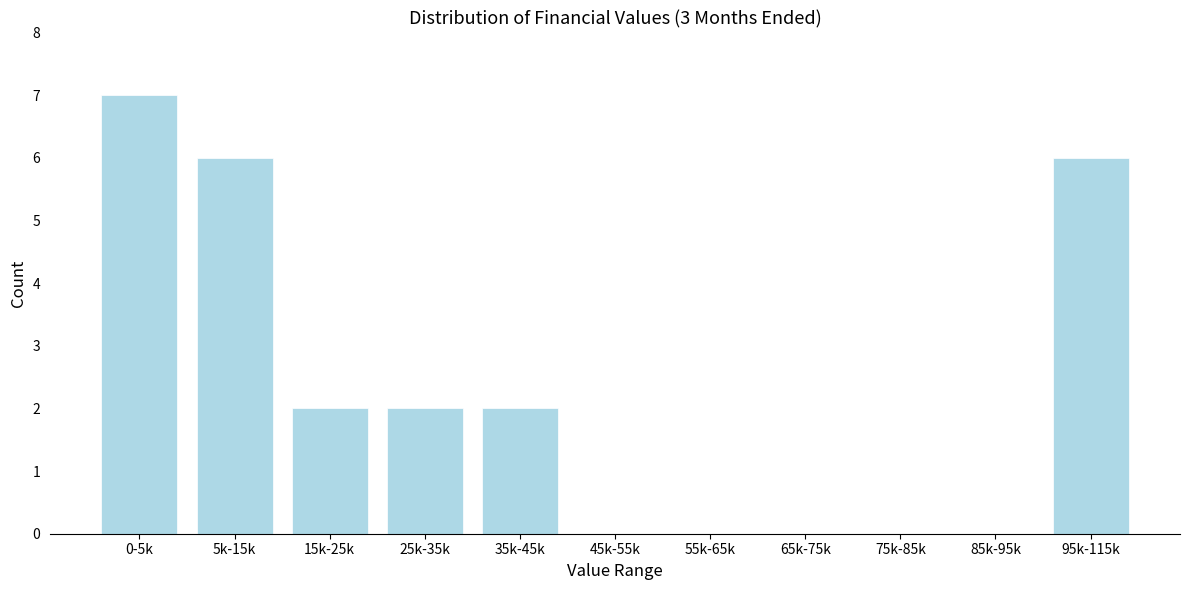

Reading left to right, what are all the values shown in this chart?

0-5k=7	5k-15k=6	15k-25k=2	25k-35k=2	35k-45k=2	45k-55k=0	55k-65k=0	65k-75k=0	75k-85k=0	85k-95k=0	95k-115k=6